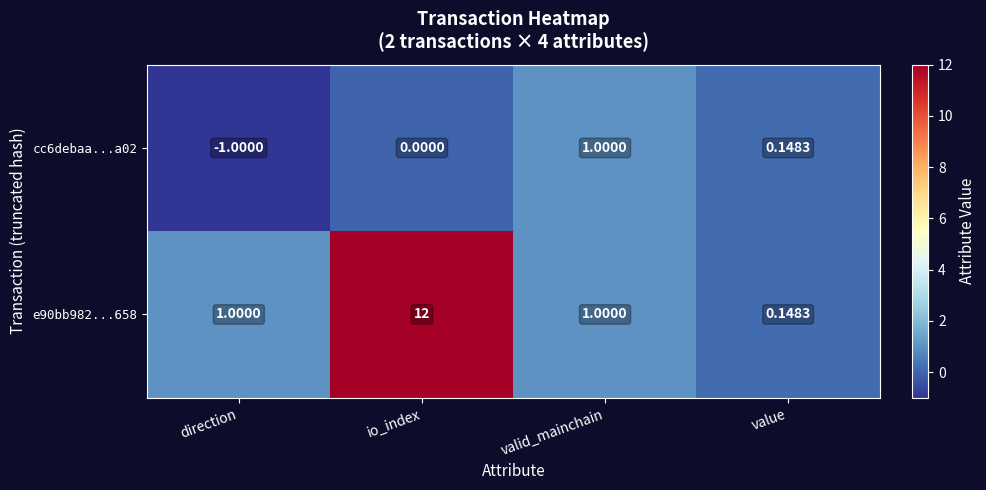

List the labels in order of cc6debaa...a02 value, largest first.

valid_mainchain, value, io_index, direction